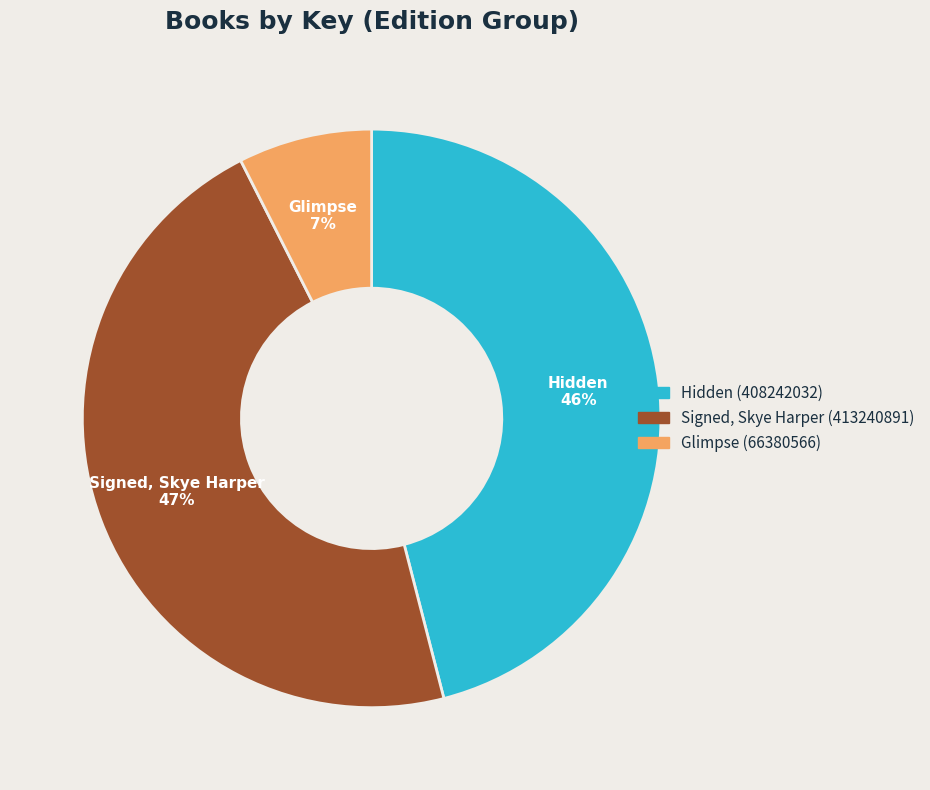

What percentage is the Glimpse (66380566) slice, to the nearest percent?

7%